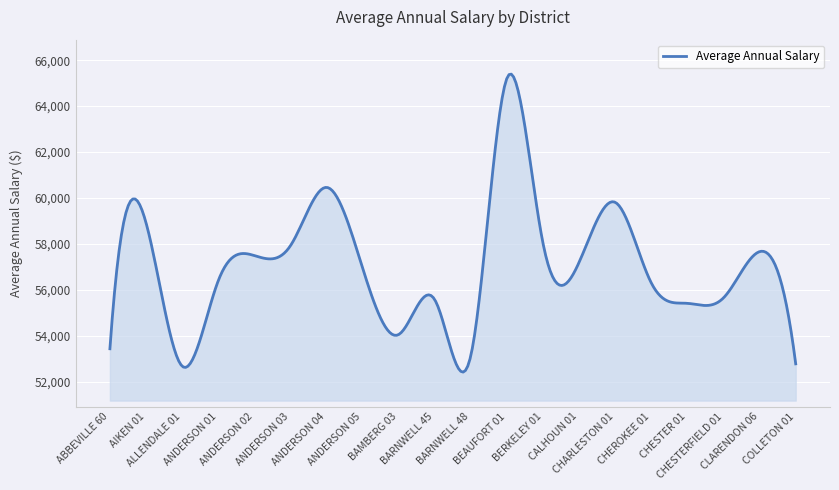

Does the chart display data point markers on the line(s)?

No